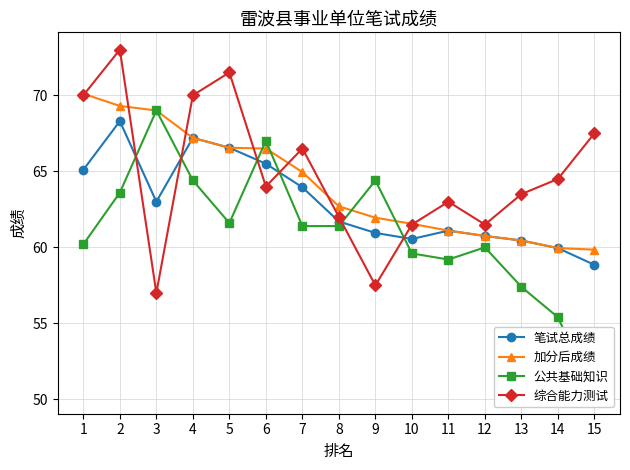

How many values in the 综合能力测试 series are below 64?

7